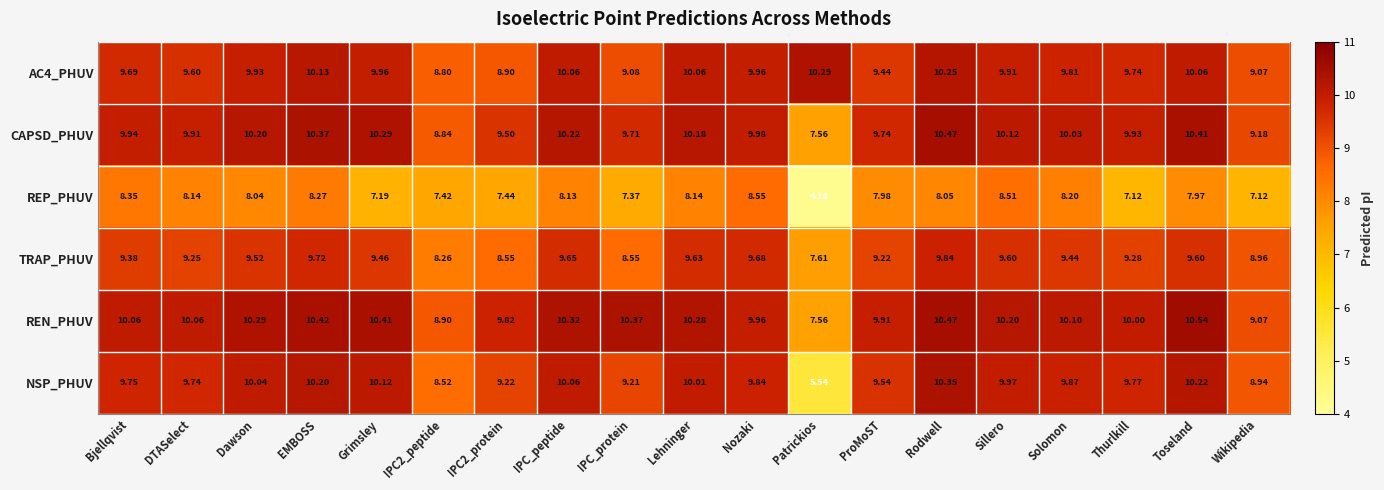

How many values in the REP_PHUV series are below 8?

9